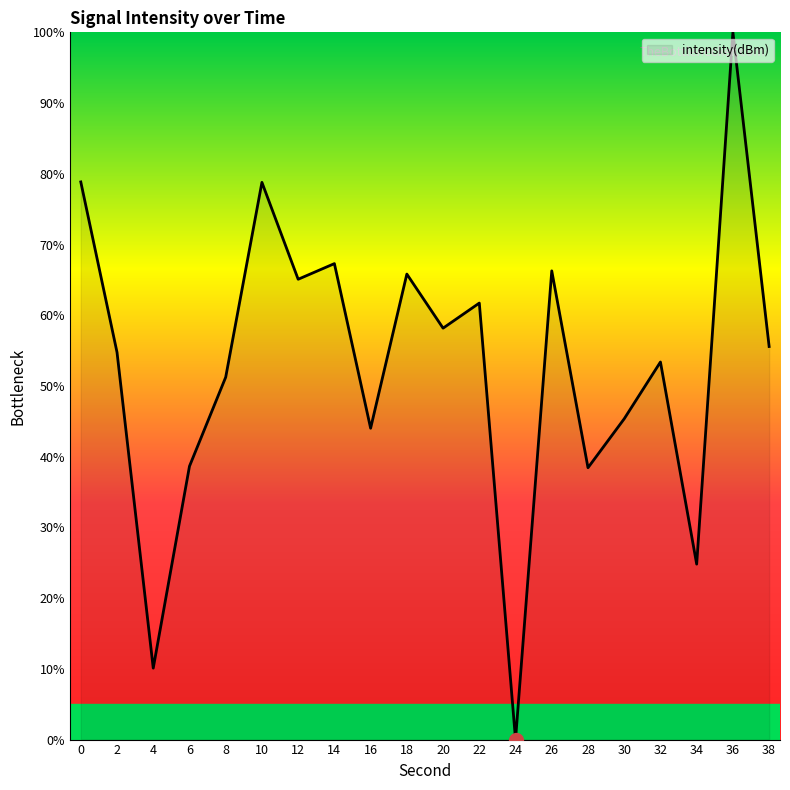

What is the change in value from 10 to 24?

-78.8